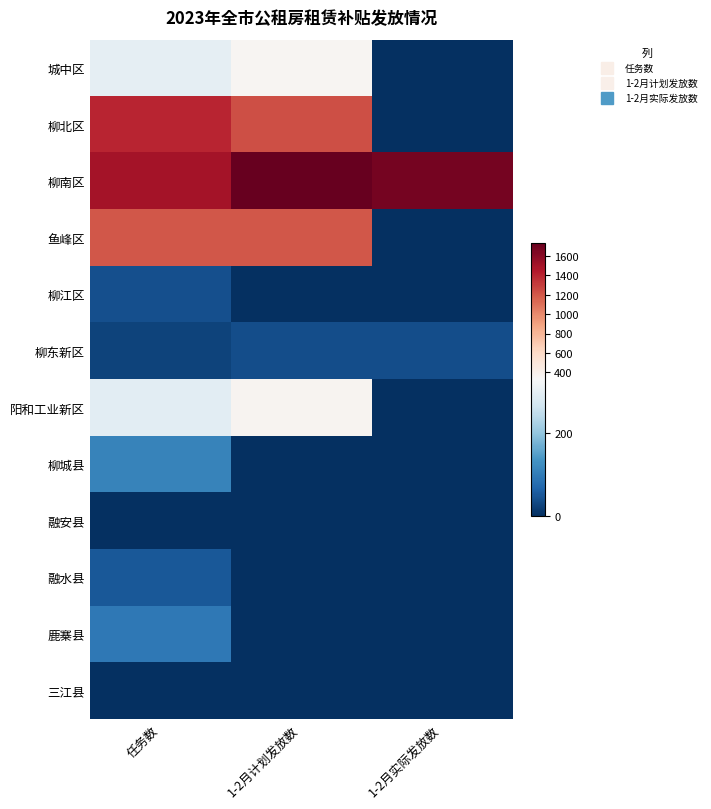

Which series has the largest total across all categories?

柳南区